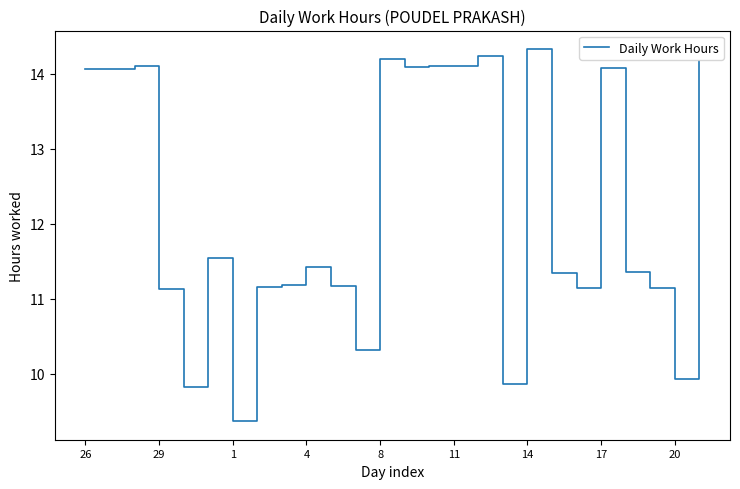

What is the maximum value shown in the chart?

14.3